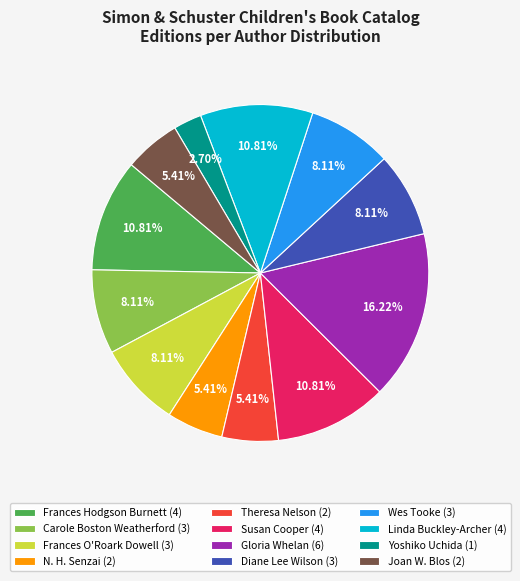

Is there any slice that represents more than half of the pie?

No